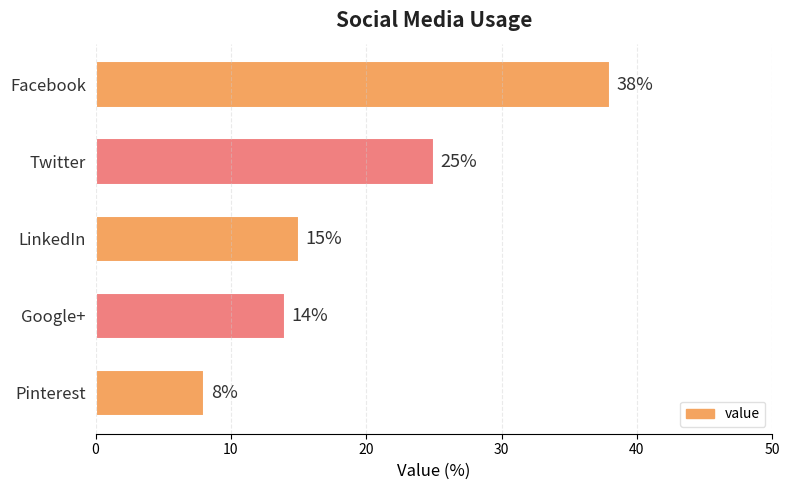

Which category has the lowest value across all series?

Pinterest